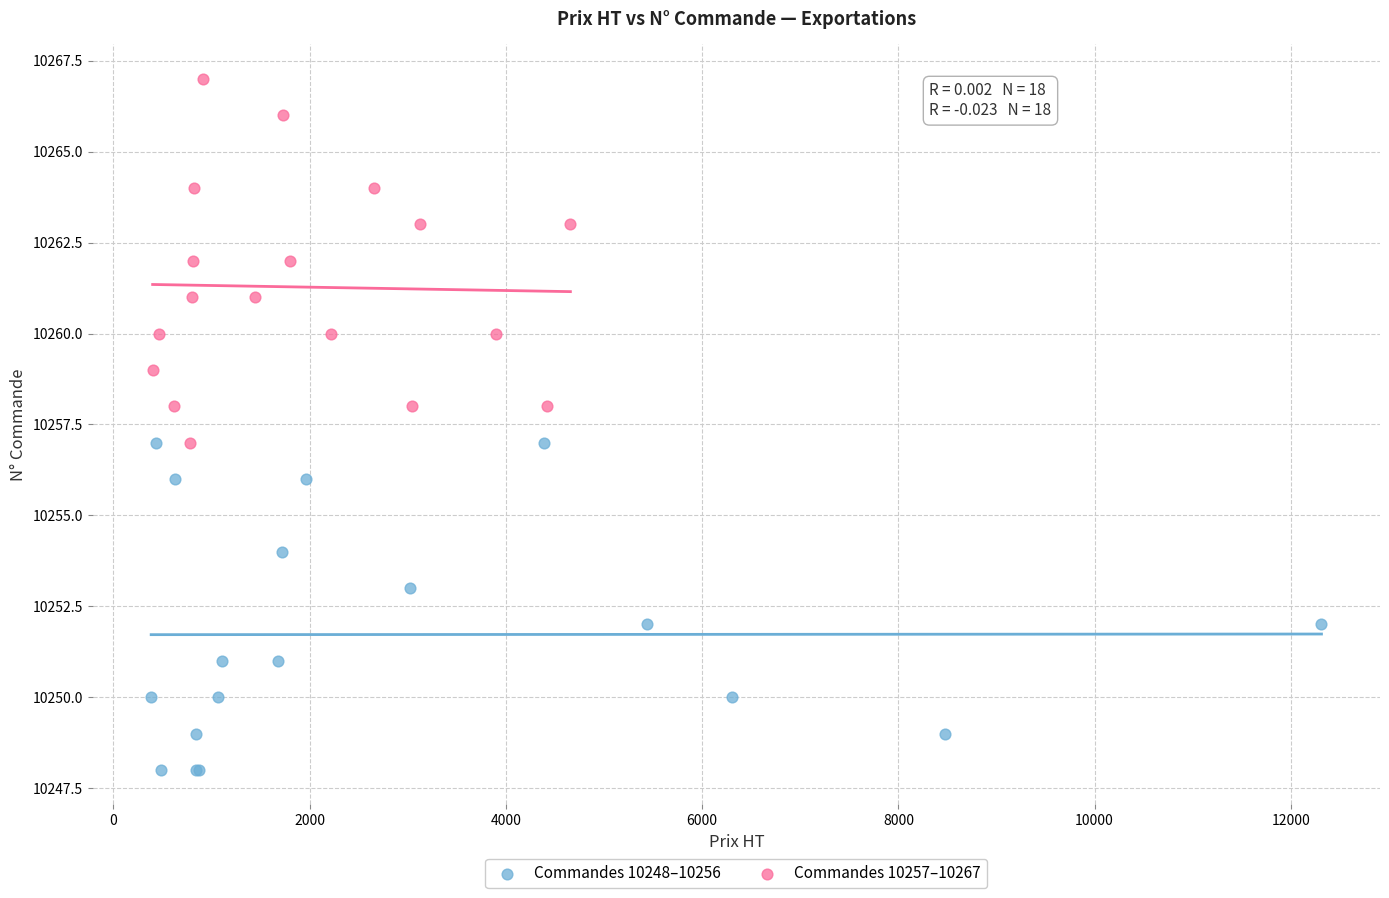

Which series contains the lowest Y value?

Commandes 10248–10256